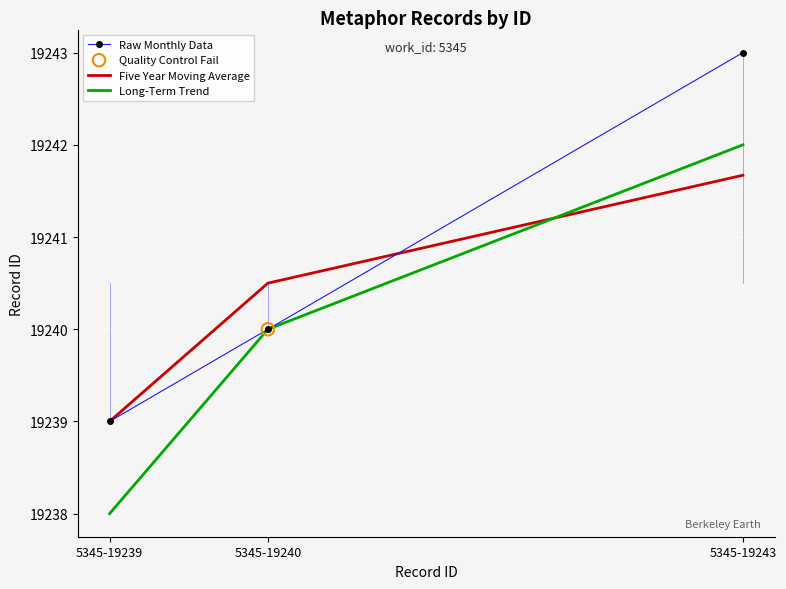

Which series has the largest total across all categories?

Raw Monthly Data